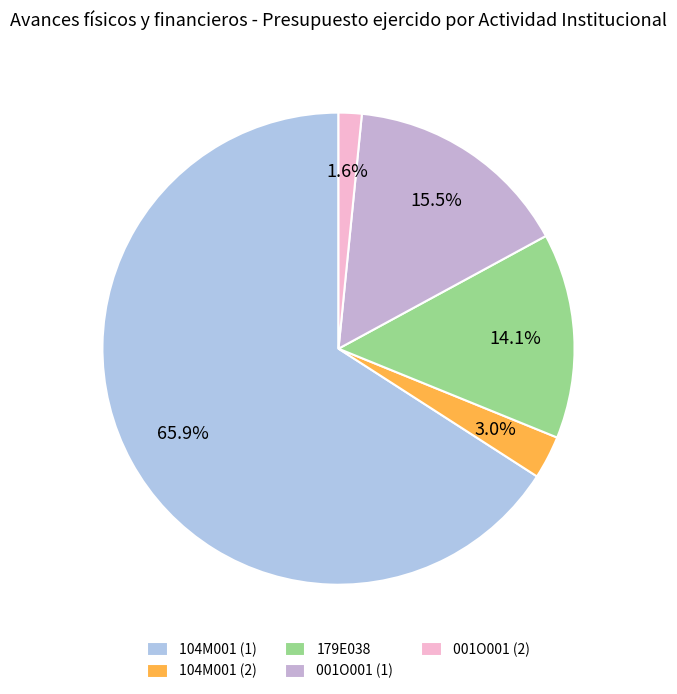

Which category has the smallest portion of the pie?

001O001 (2)